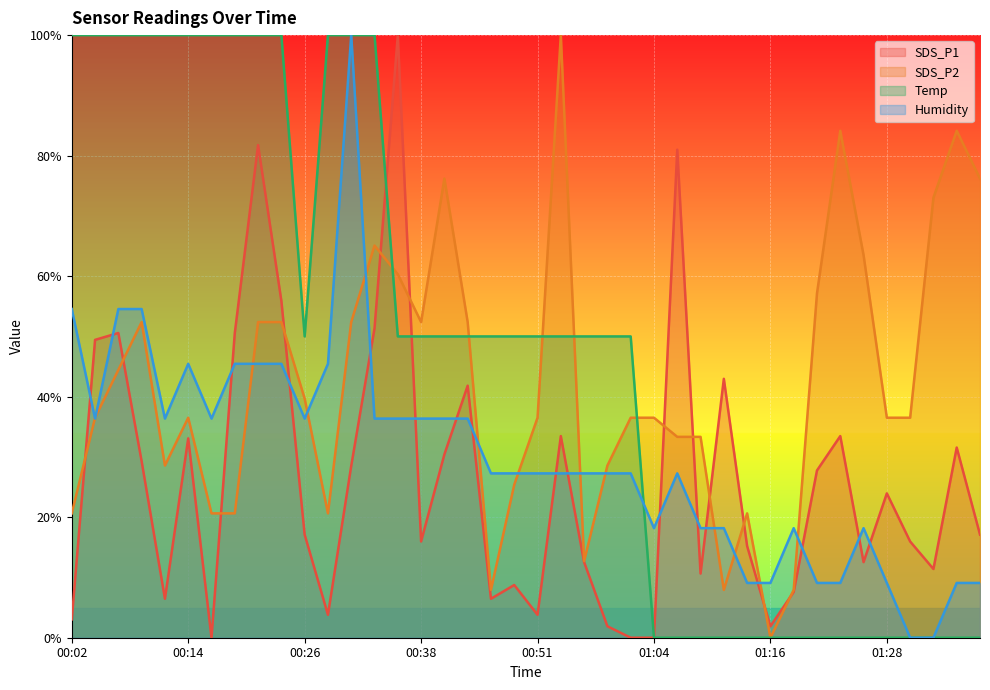

What is the greatest value displayed?

1.0